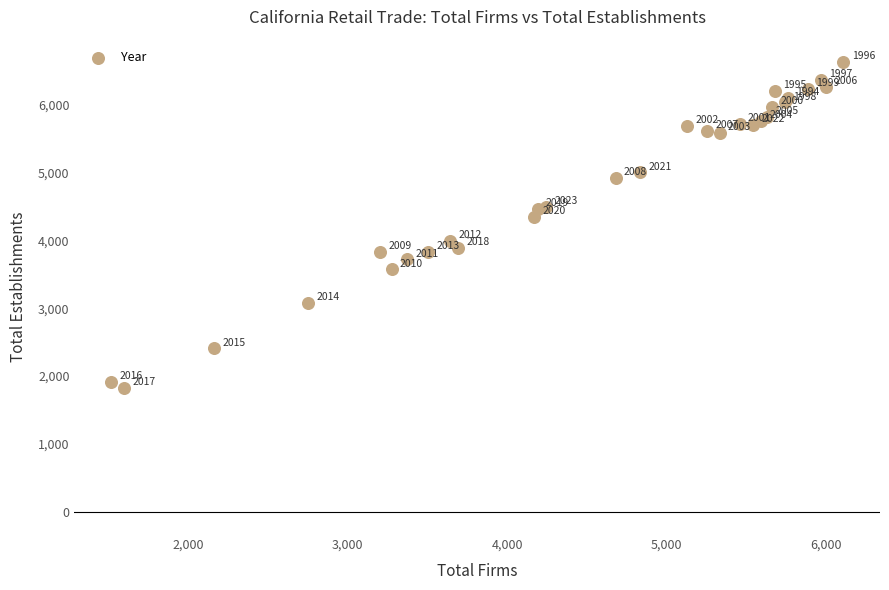

What Y value in the scatter plot is closest to 4227?

4343